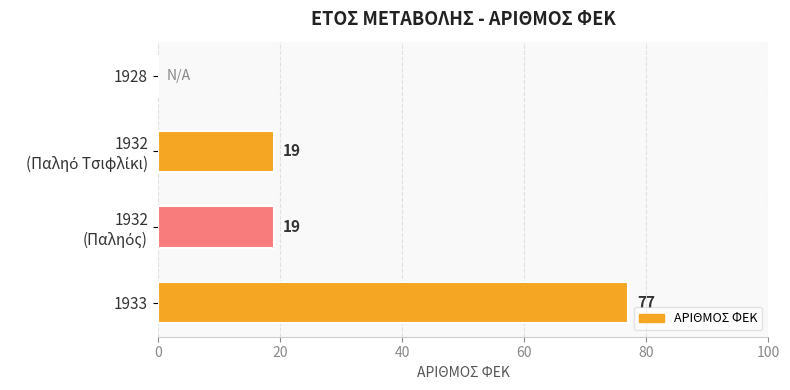

The value at 1928 is -43. True or false?

False